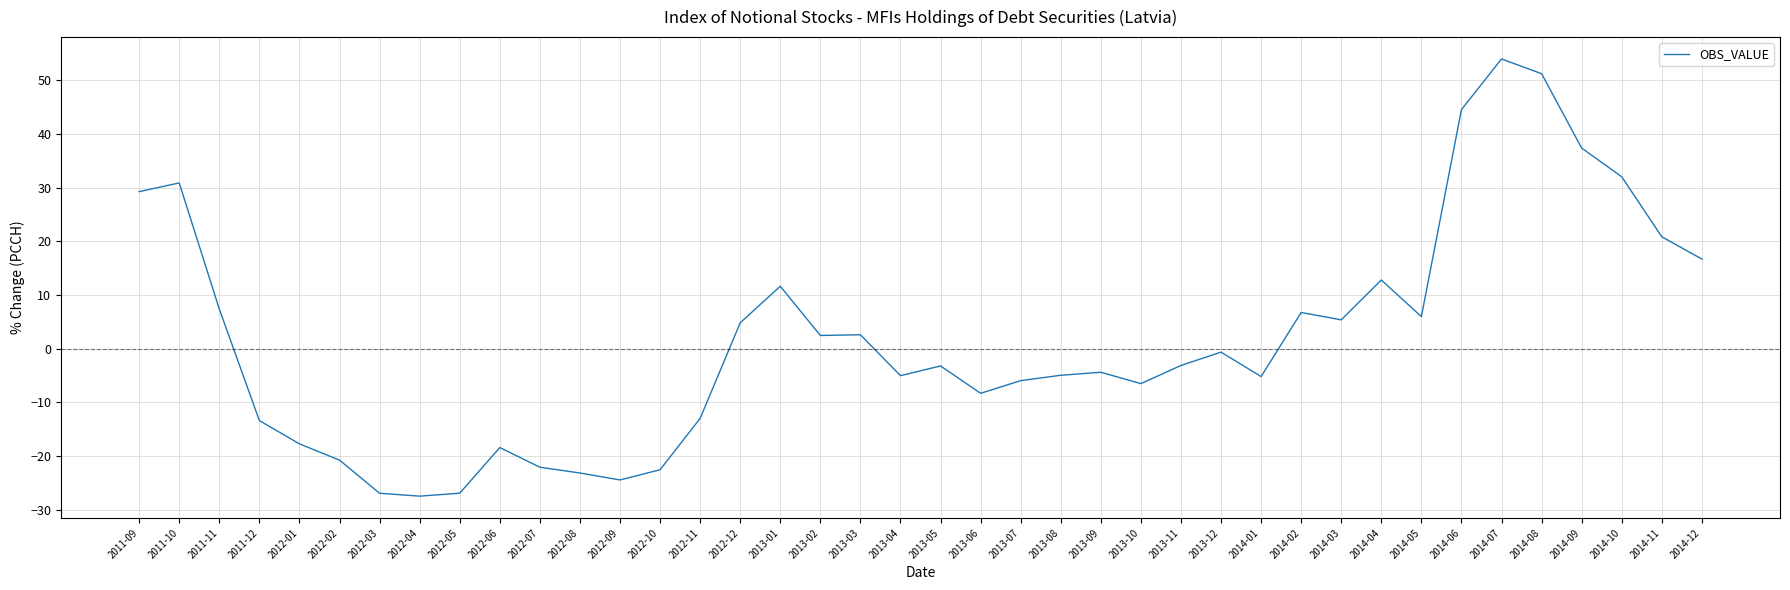

What is the difference between the maximum and second lowest values?

80.9